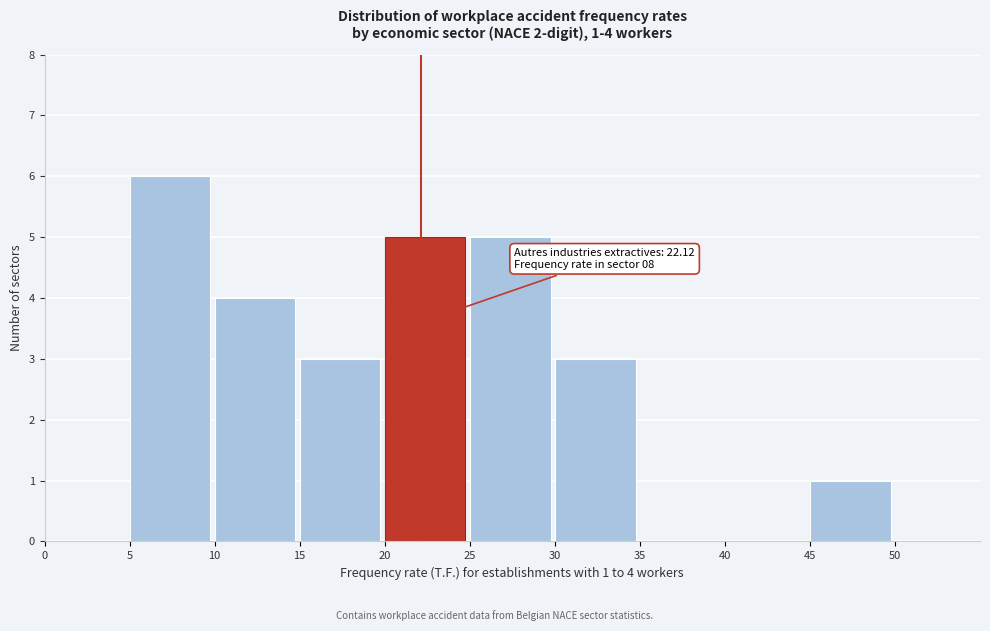

Which range on the x-axis has the tallest bar?

5 to 10